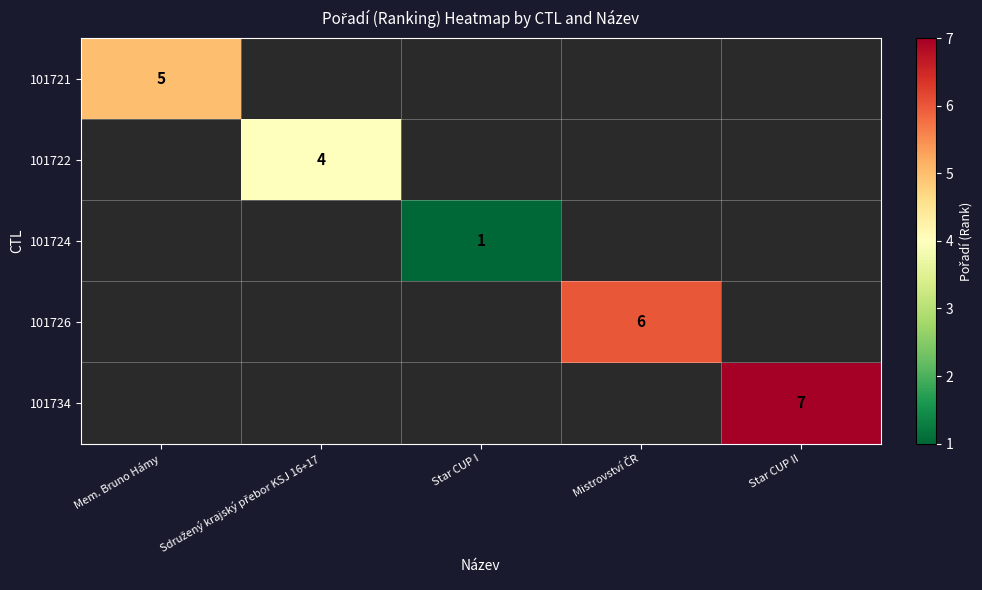

True or false: 101734 has a value of 10 at Star CUP II.

False